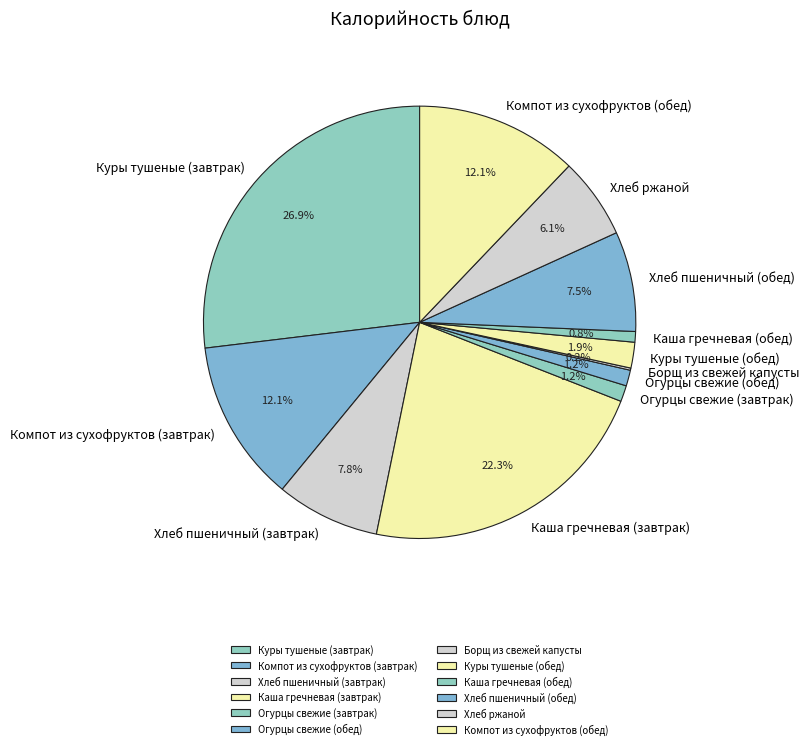

What is the total percentage of Куры тушеные (завтрак) and Огурцы свежие (обед)?

28.1%